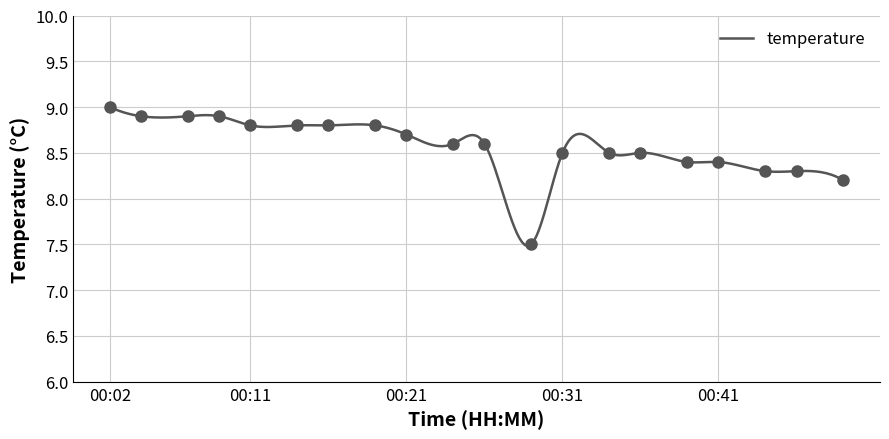

Is it true that the value at 00:21 is 8.7?

True